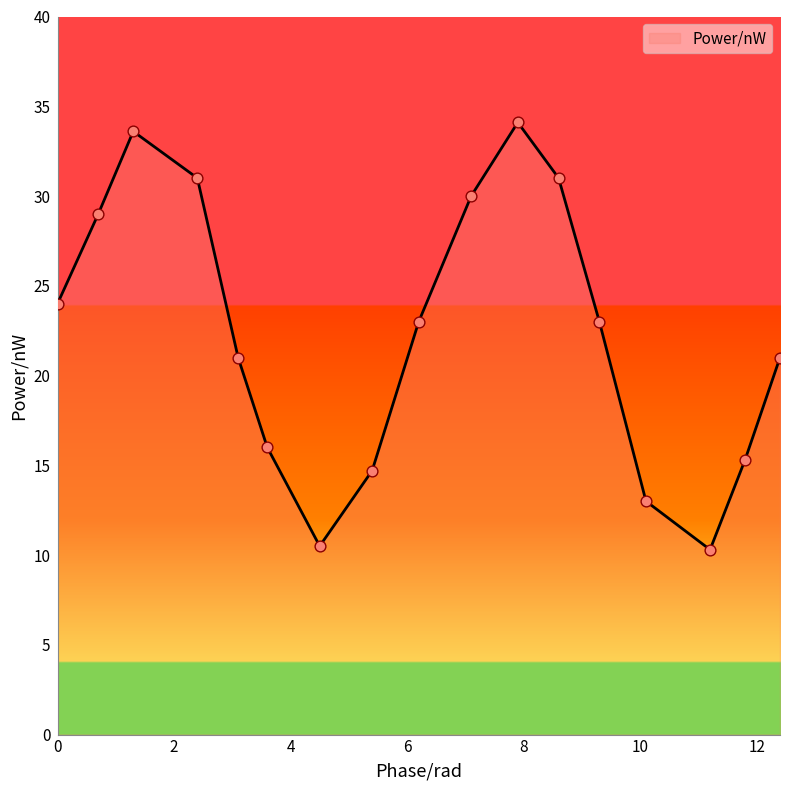

What is the difference between the maximum and minimum values?

23.8